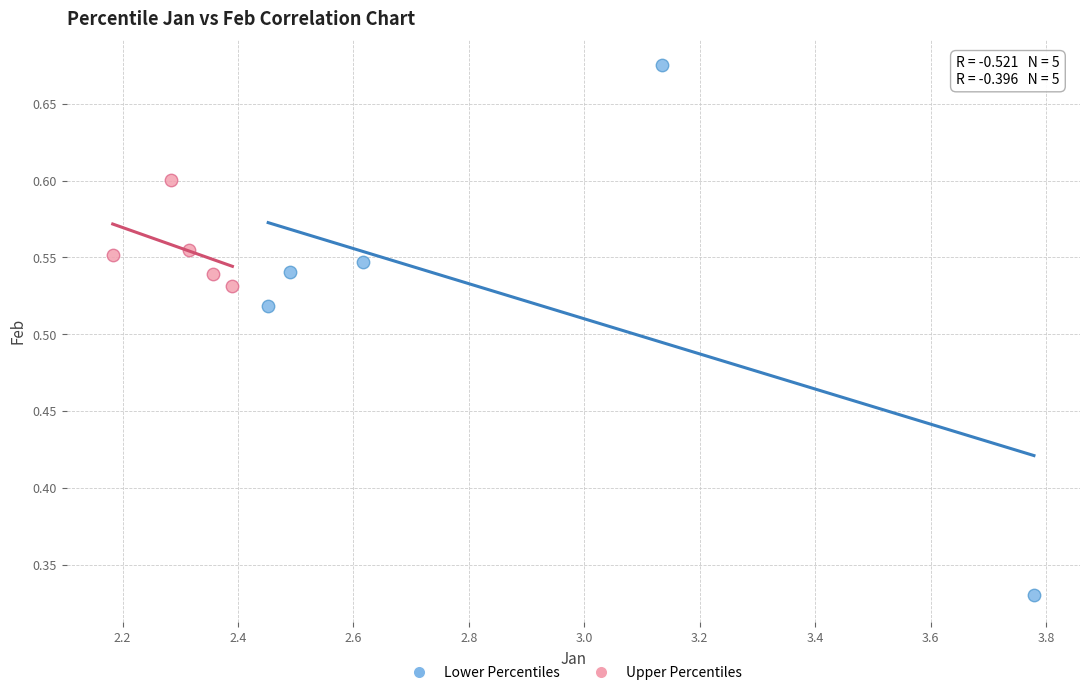

Which series contains the highest Y value?

Lower Percentiles